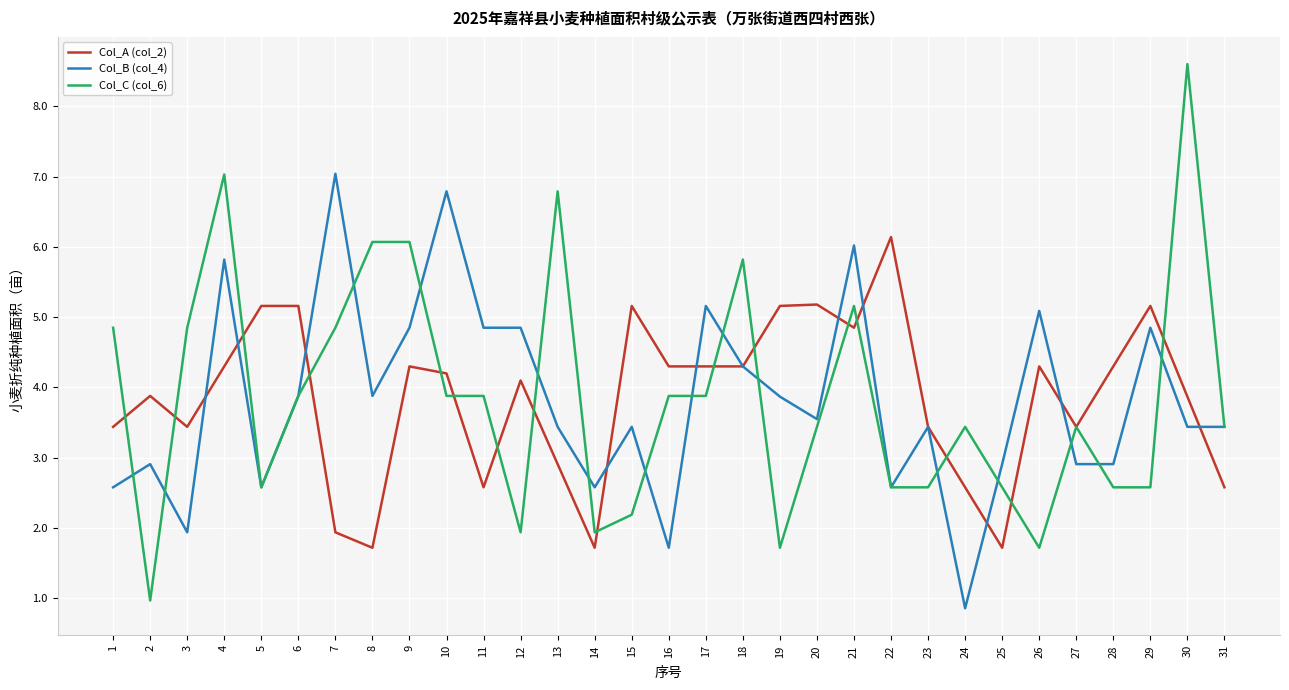

At which label does Col_C (col_6) first exceed 3?

1